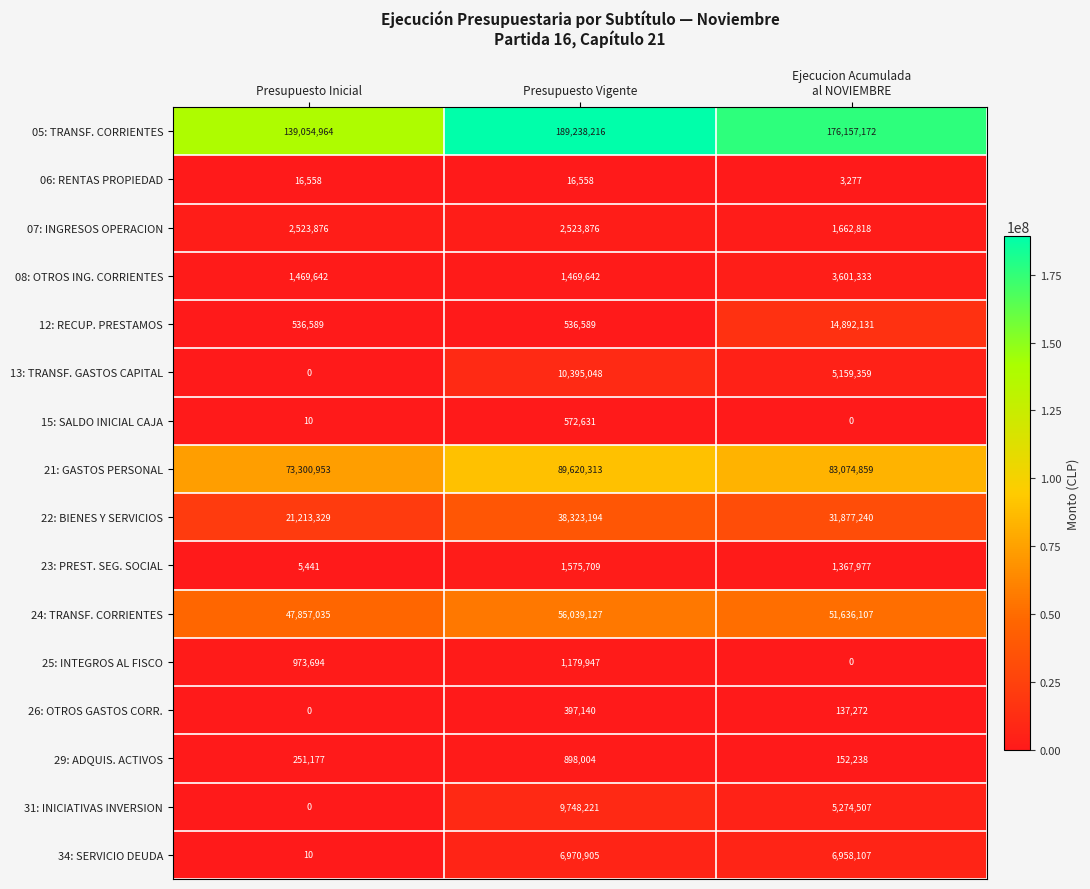

Which series has the largest range (max minus min)?

05: TRANSF. CORRIENTES